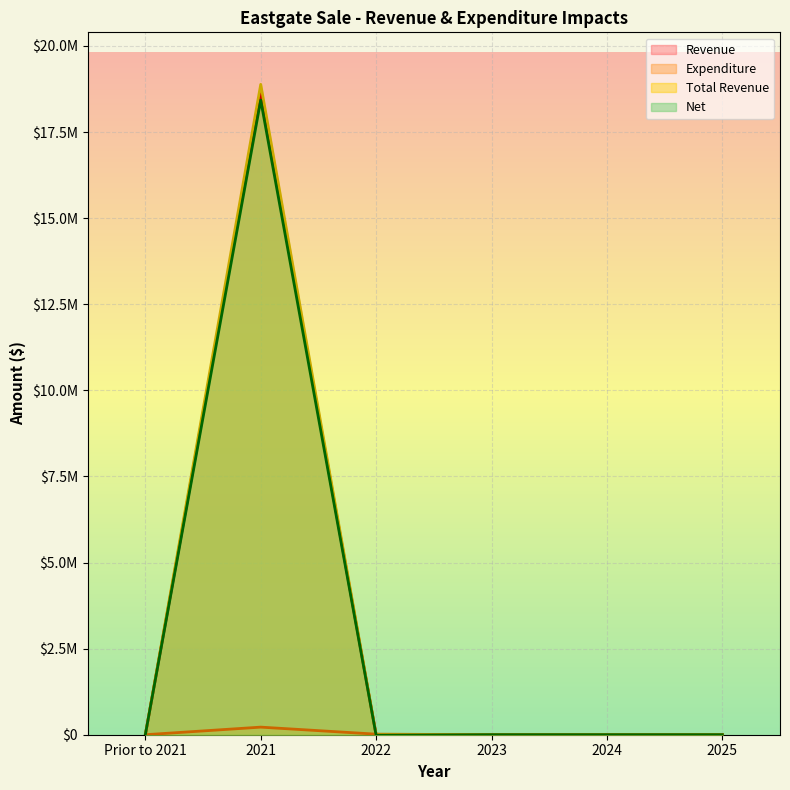

How many values in Revenue are above zero?

1